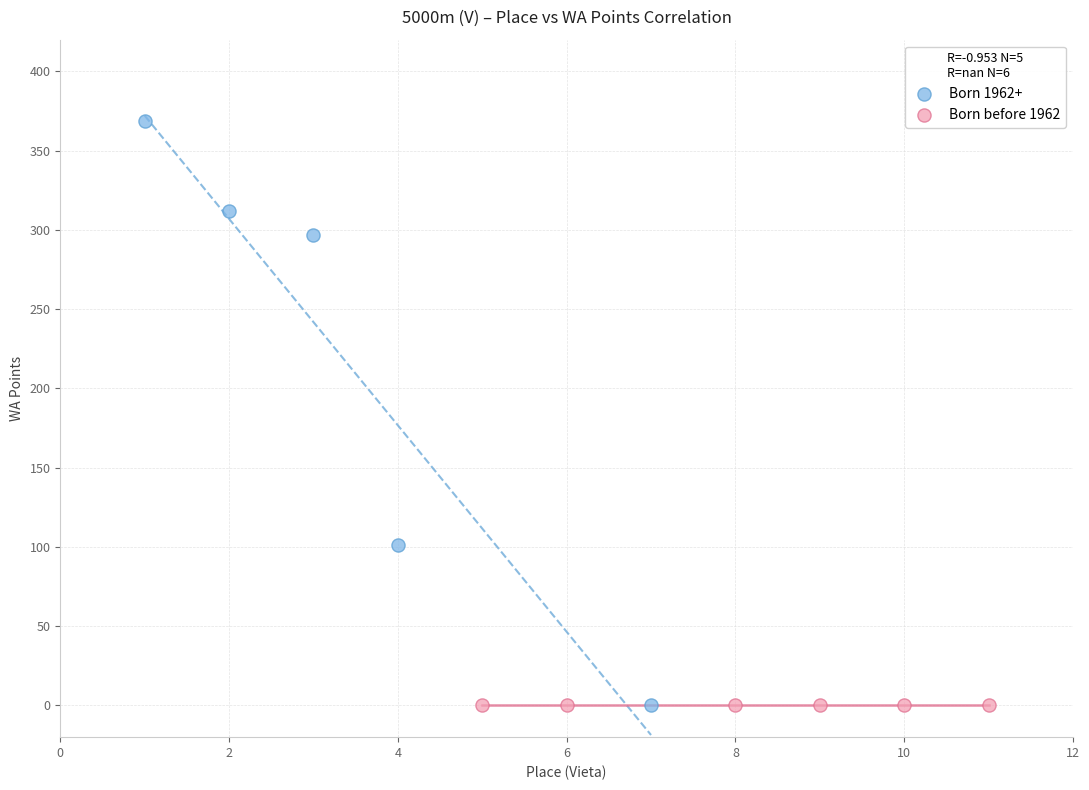

Which series reaches the maximum Y coordinate?

Born 1962+